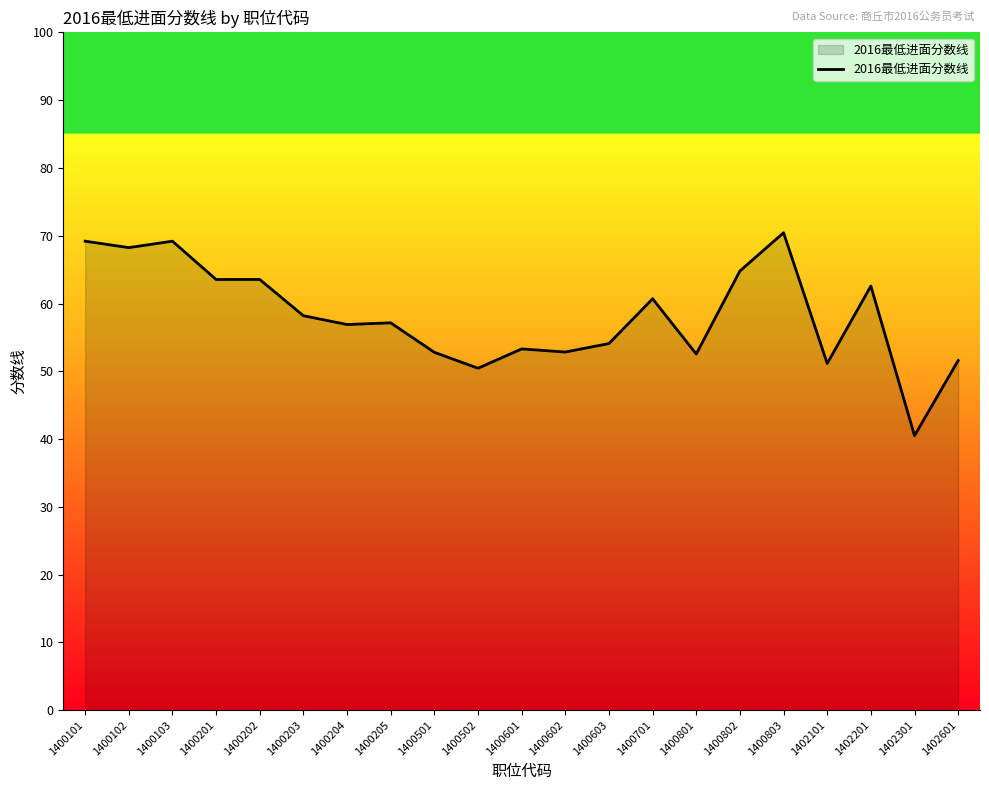

What is the minimum value shown in the chart?

40.5